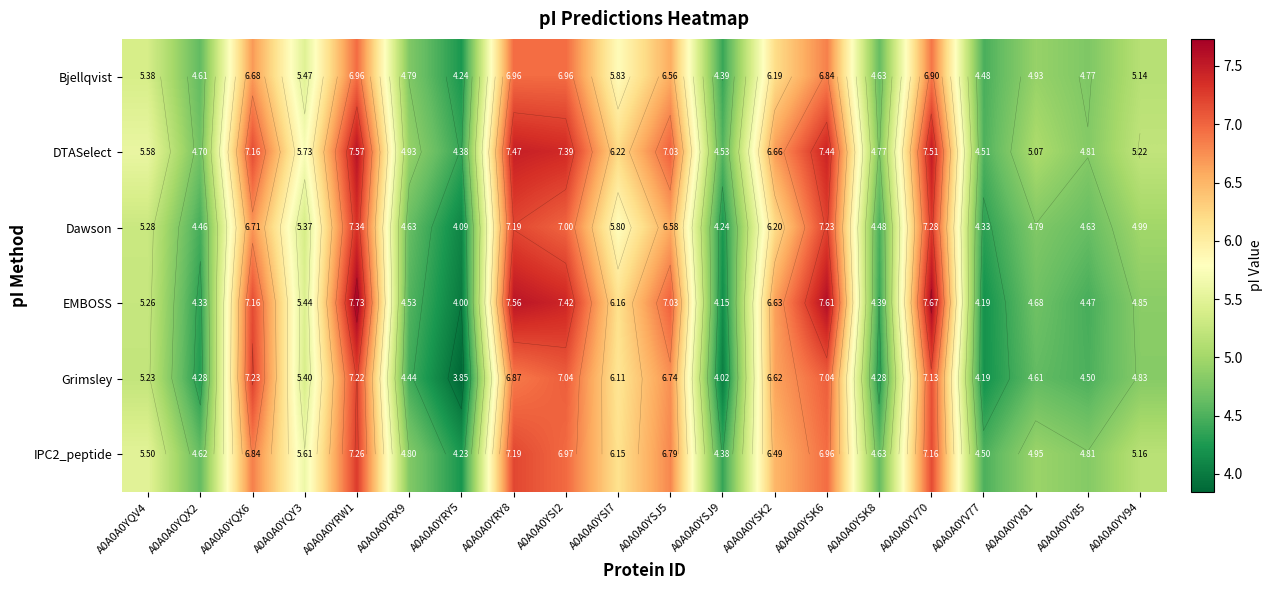

Between A0A0A0YSI2 and A0A0A0YSI7, which series saw the biggest shift?

EMBOSS